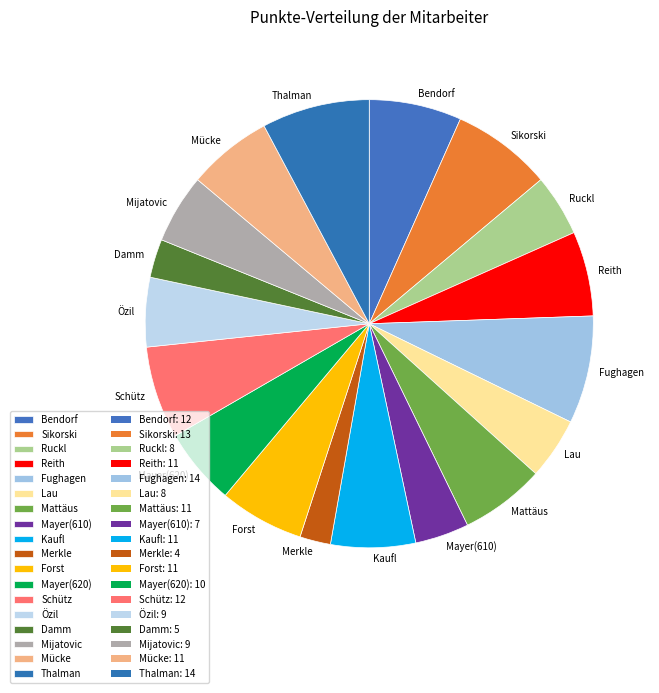

How many slices are in this pie chart?

18